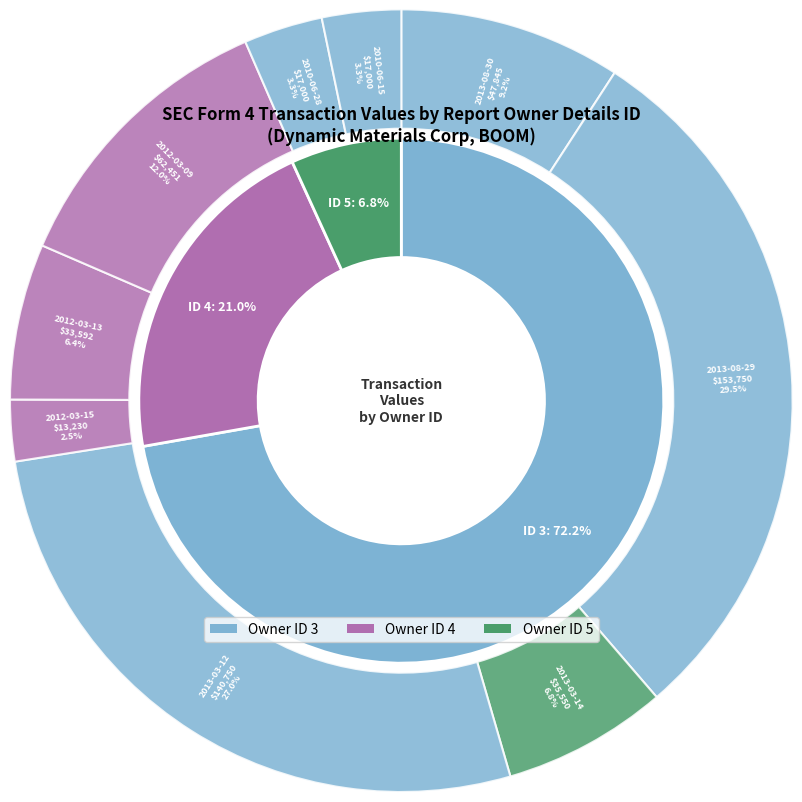

To the nearest percent, what portion does 2012-03-13 represent?

6%